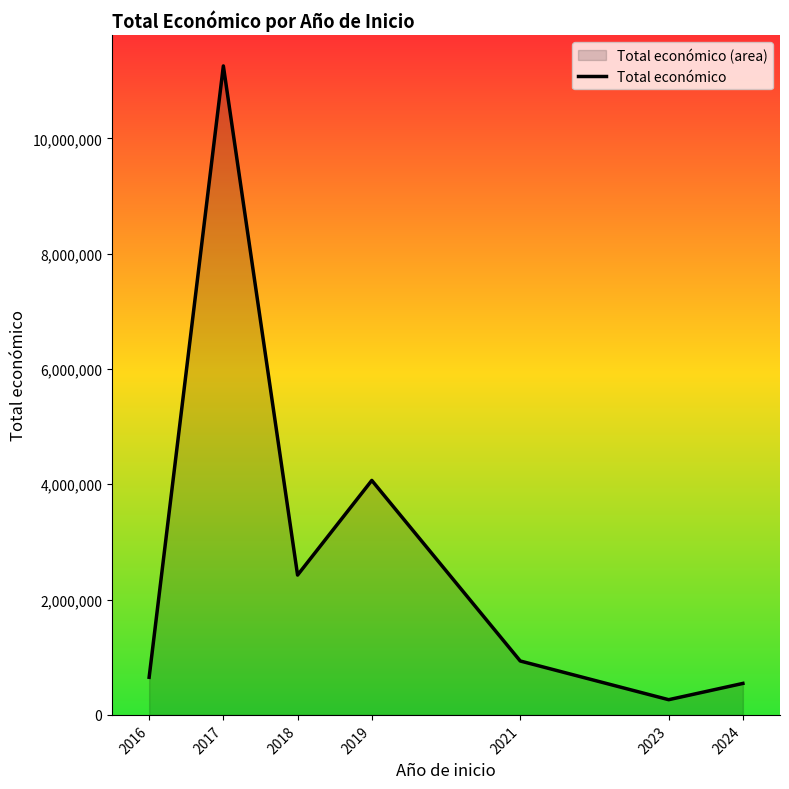

At which label does the data first exceed 935139?

2017